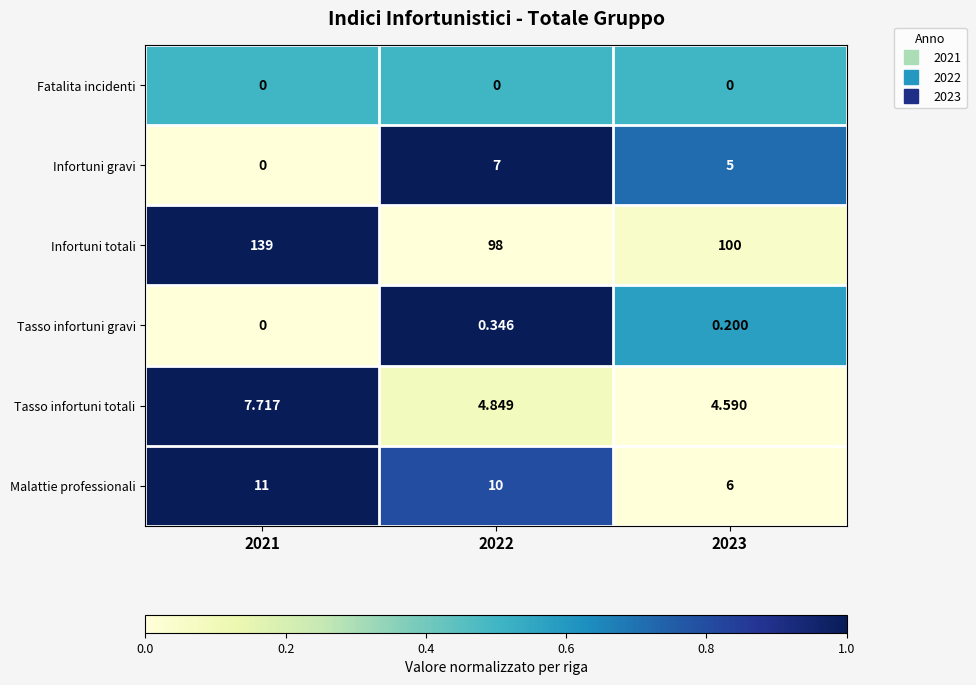

Rank the series by their maximum value, from lowest to highest.

Fatalita incidenti, Tasso infortuni gravi, Infortuni gravi, Tasso infortuni totali, Malattie professionali, Infortuni totali